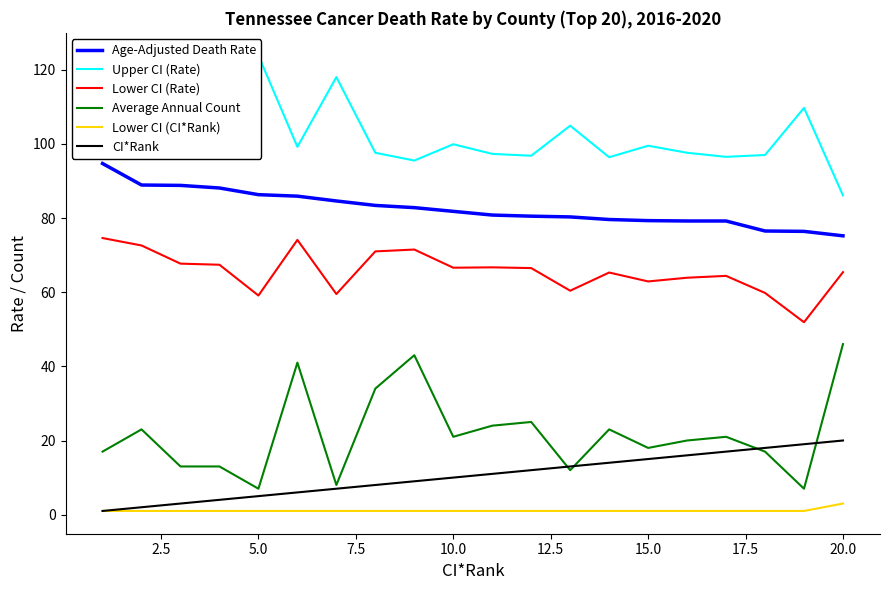

Is this an area chart (filled region under the line)?

No